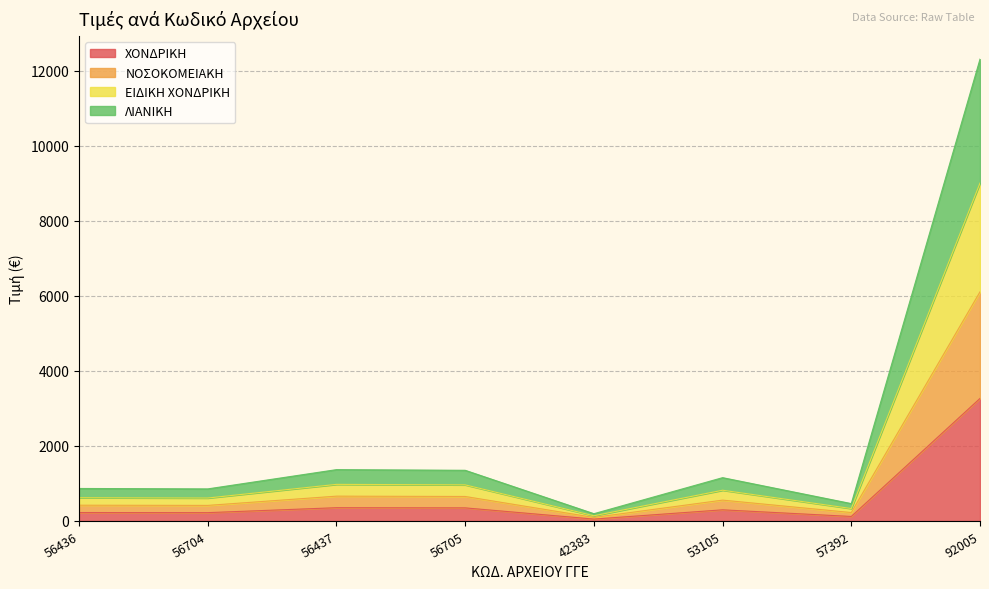

How many categories are shown in the chart?

8